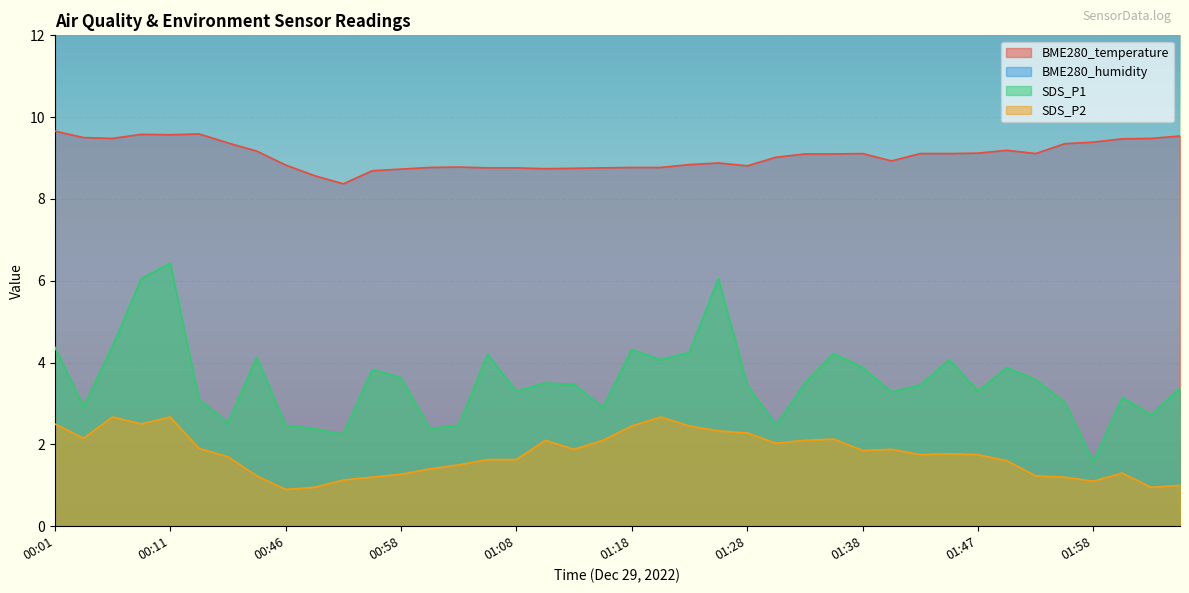

True or false: SDS_P1 and BME280_temperature intersect in this chart.

False